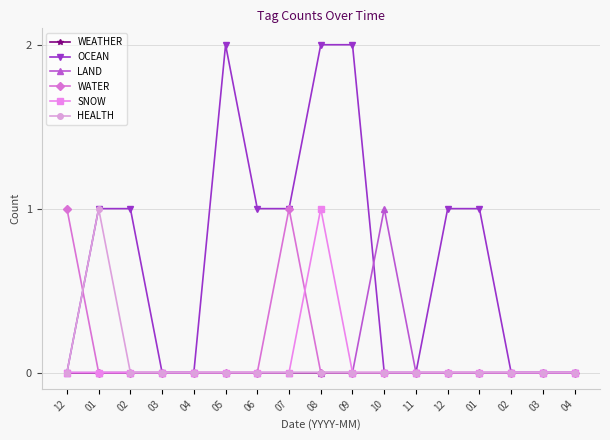

True or false: OCEAN has more than 0 interior local peaks.

True